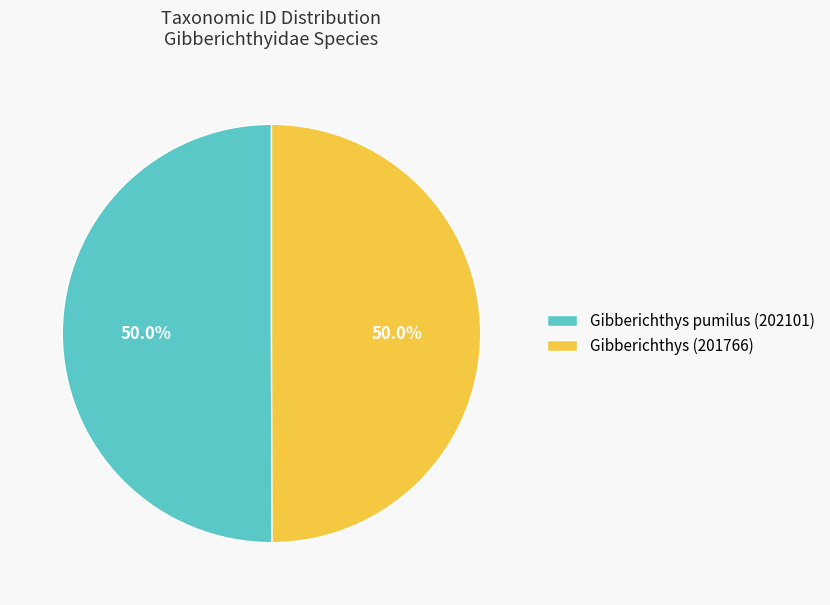

To the nearest percent, what portion does Gibberichthys pumilus (202101) represent?

50%